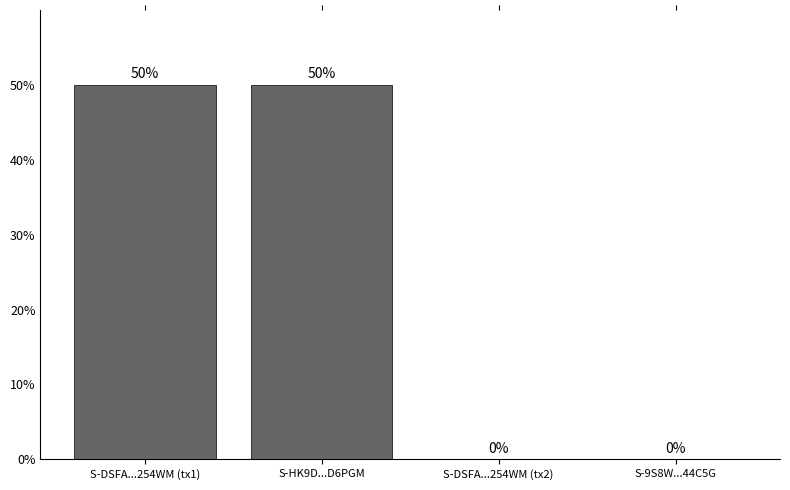

Which has a higher value, S-9S8W...44C5G or S-HK9D...D6PGM?

S-HK9D...D6PGM